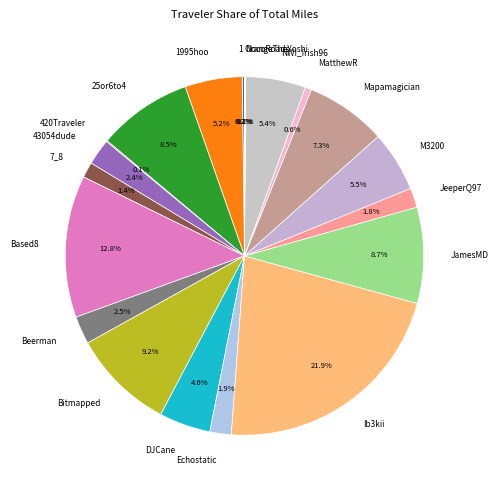

What percentage is the DJCane slice, to the nearest percent?

5%